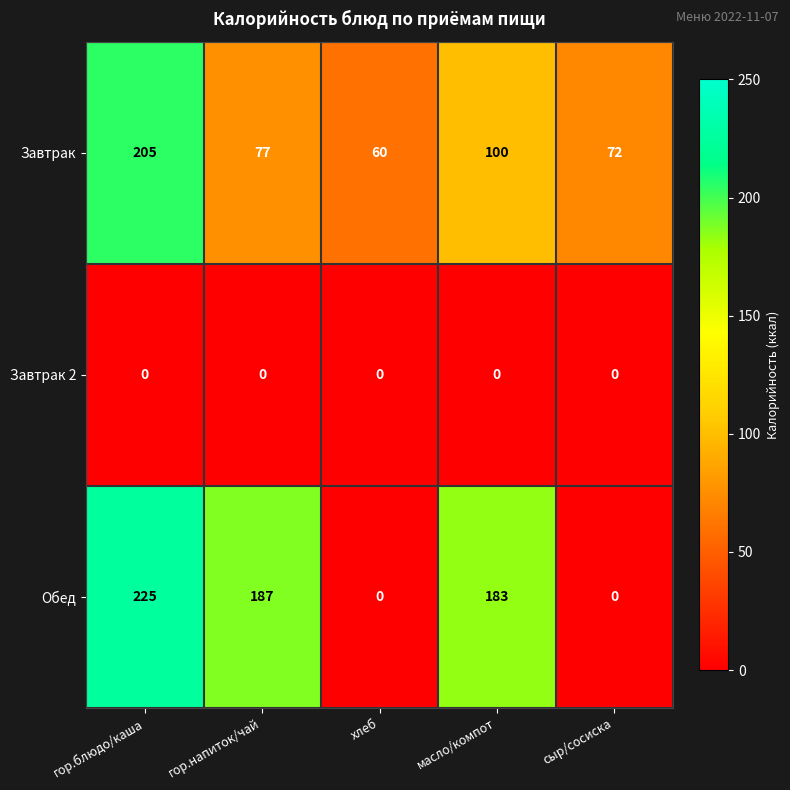

How many series are shown in this chart?

3